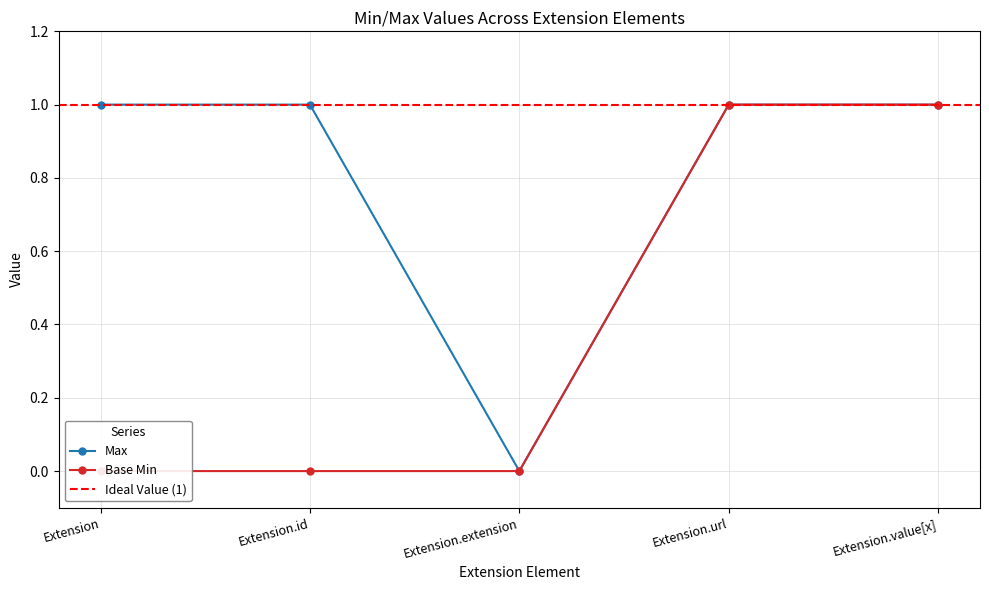

The value of Max at Extension.value[x] is 2. True or false?

False